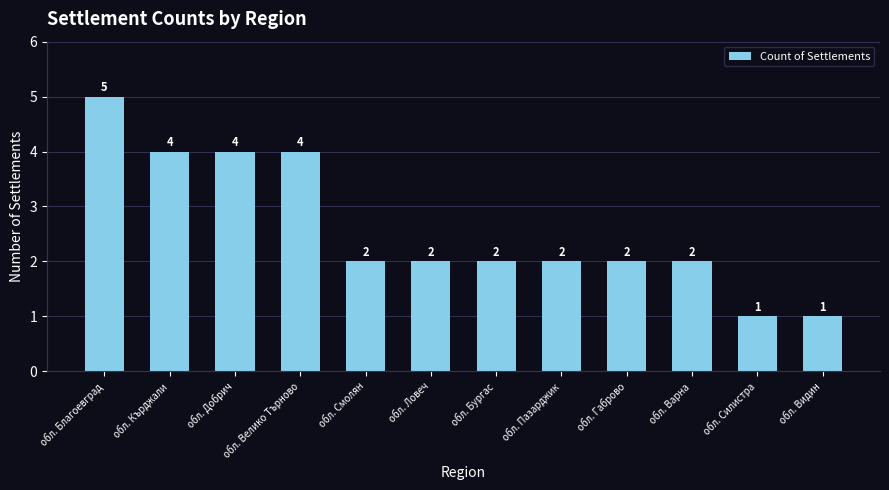

Reading left to right, what are all the values shown in this chart?

обл. Благоевград=5	обл. Кърджали=4	обл. Добрич=4	обл. Велико Търново=4	обл. Смолян=2	обл. Ловеч=2	обл. Бургас=2	обл. Пазарджик=2	обл. Габрово=2	обл. Варна=2	обл. Силистра=1	обл. Видин=1